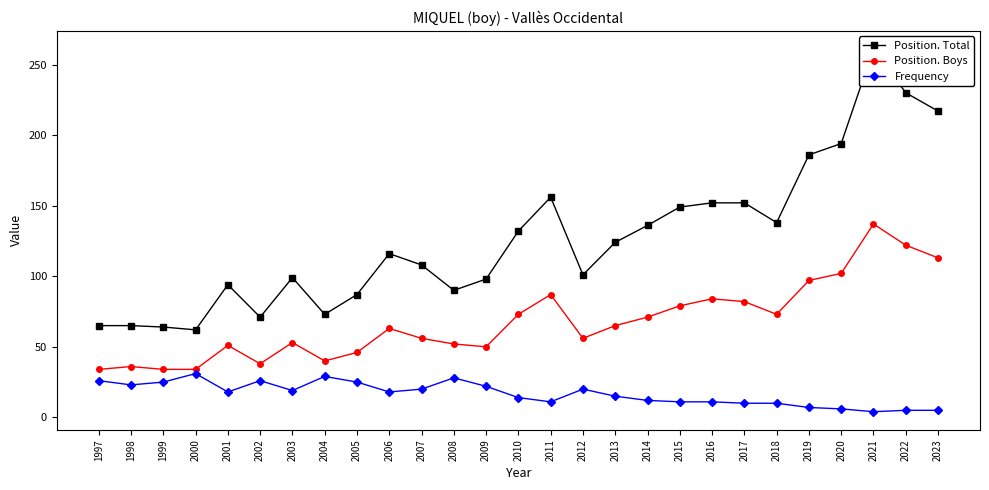

Which has a higher value, 2008 or 2004?

2008